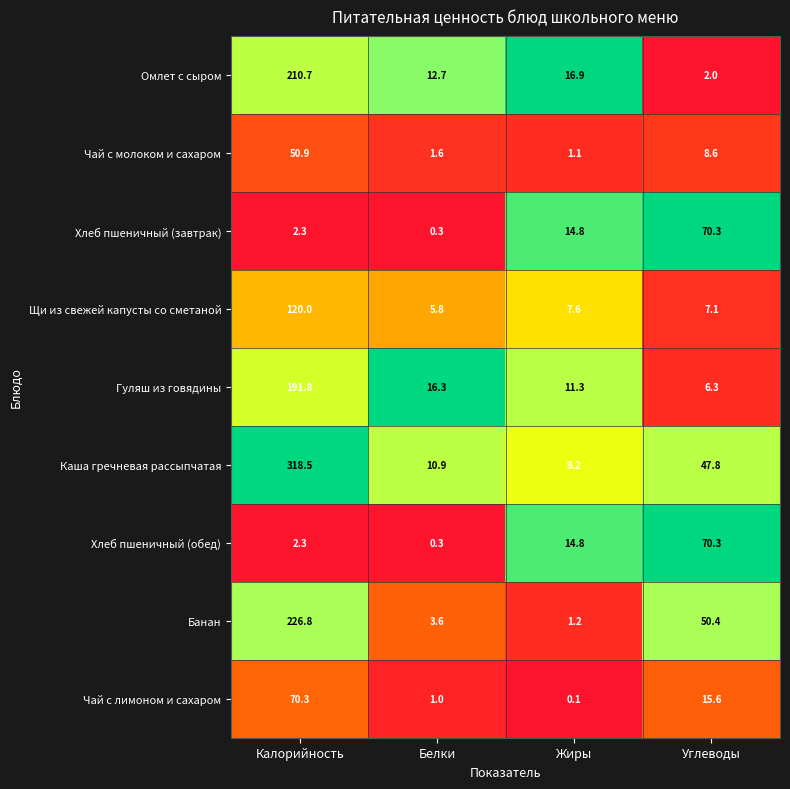

At which label does Омлет с сыром first exceed 16?

Калорийность